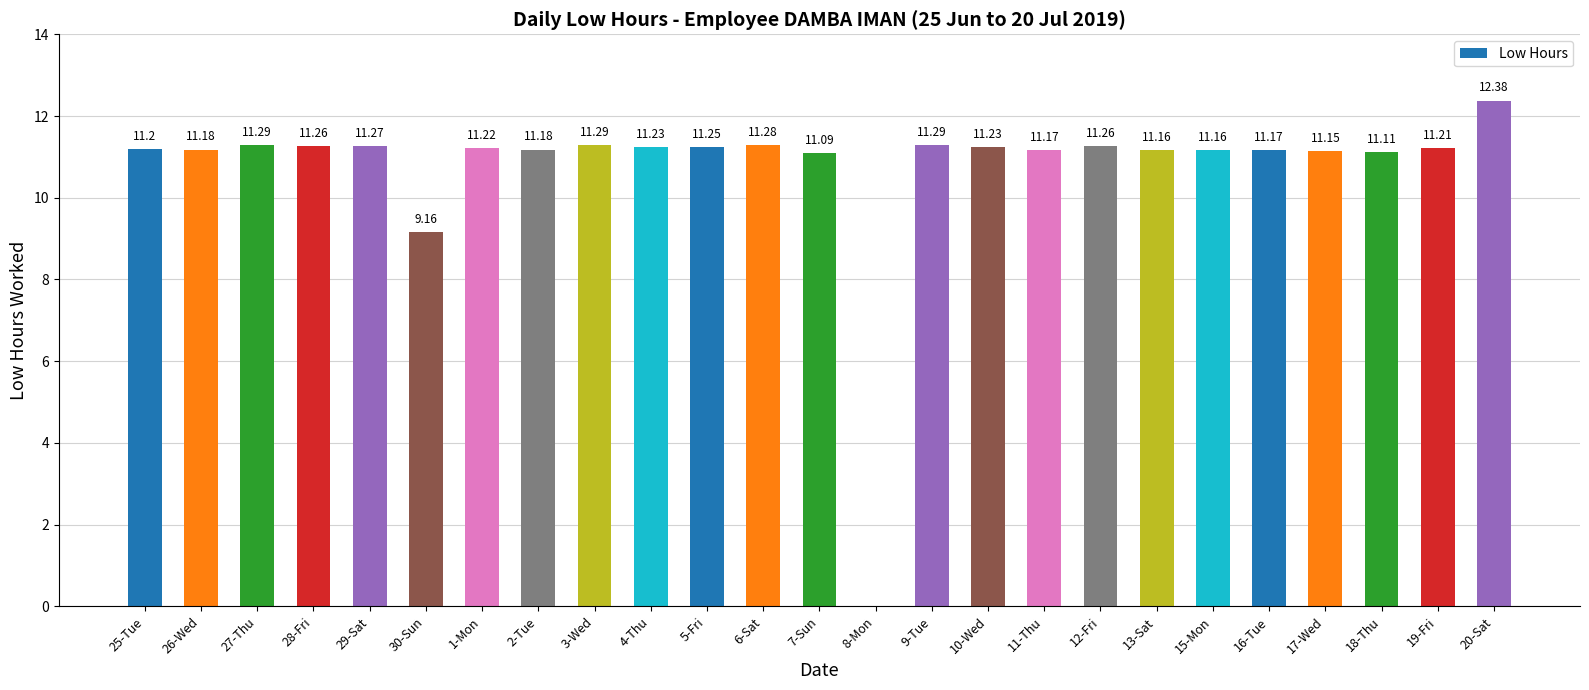

Which has a higher value, 29-Sat or 20-Sat?

20-Sat